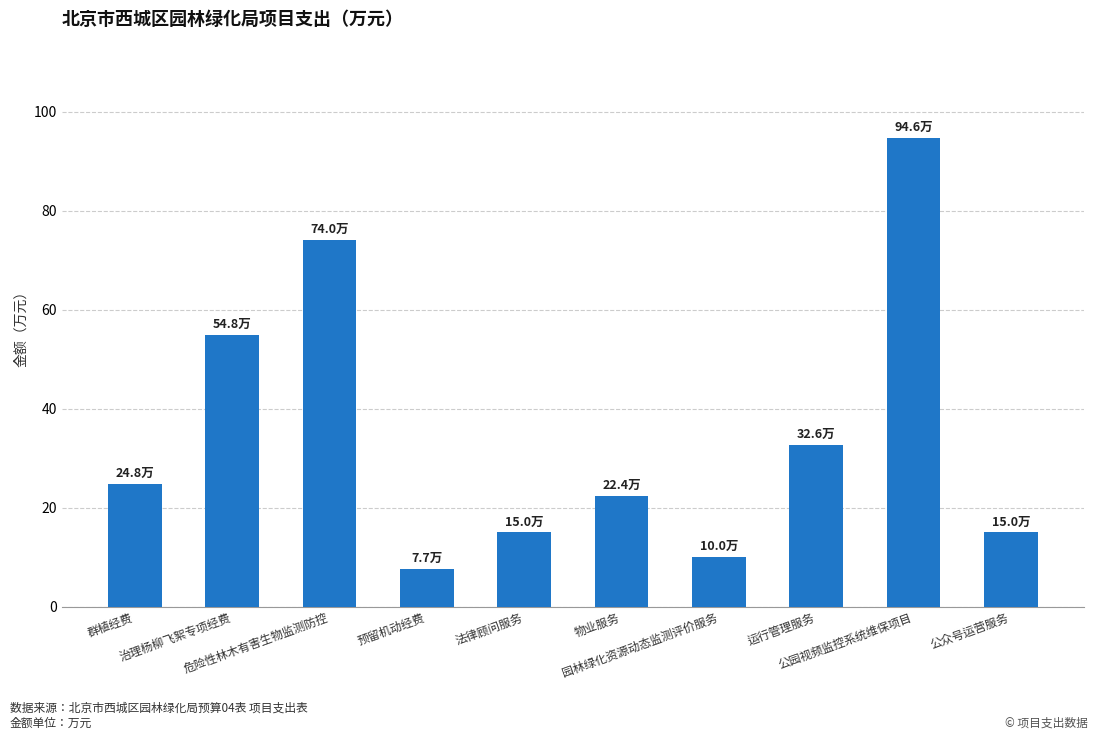

Reading left to right, transcribe all the data shown in this chart.

24.8	54.8	74.0	7.7	15.0	22.4	10.0	32.6	94.6	15.0